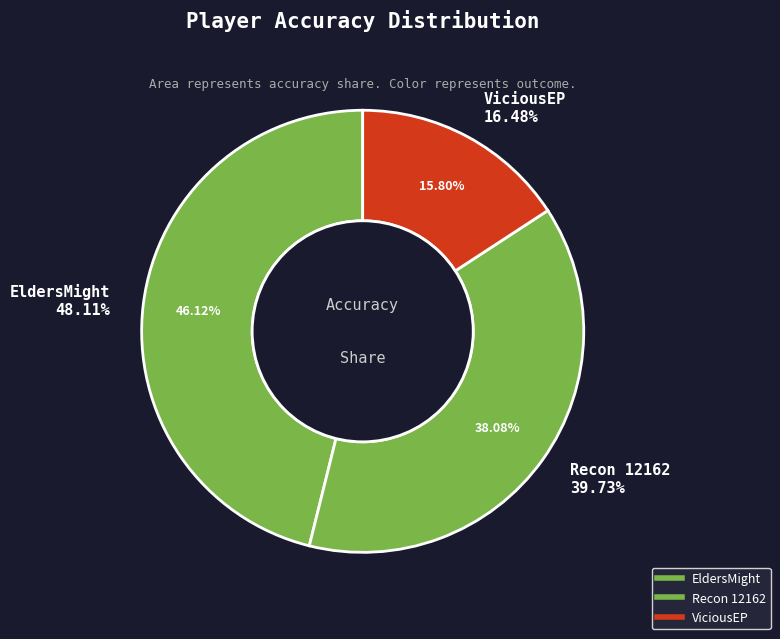

Is there any slice that represents more than half of the pie?

No